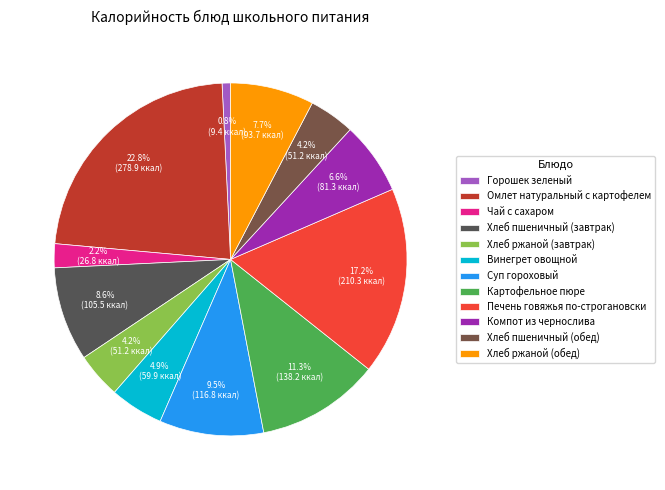

How many segments does this pie chart have?

12